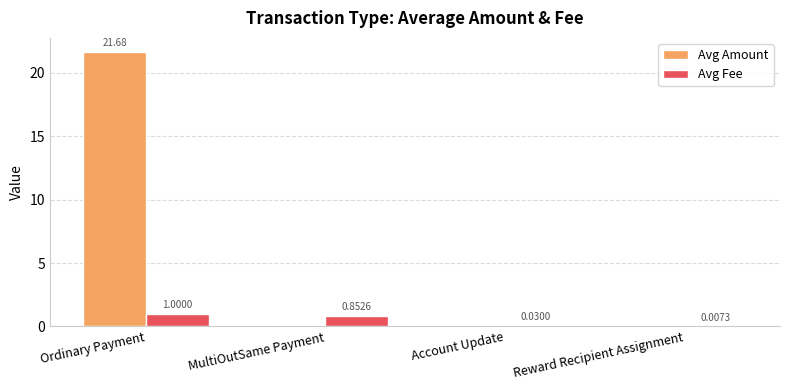

Between Ordinary Payment and MultiOutSame Payment, which series saw the biggest shift?

Avg Amount